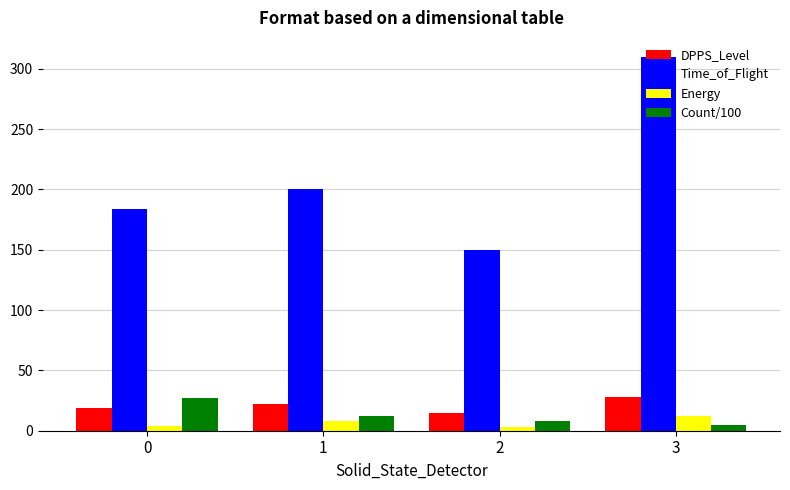

What is the lowest value of the Time_of_Flight series?

150.0